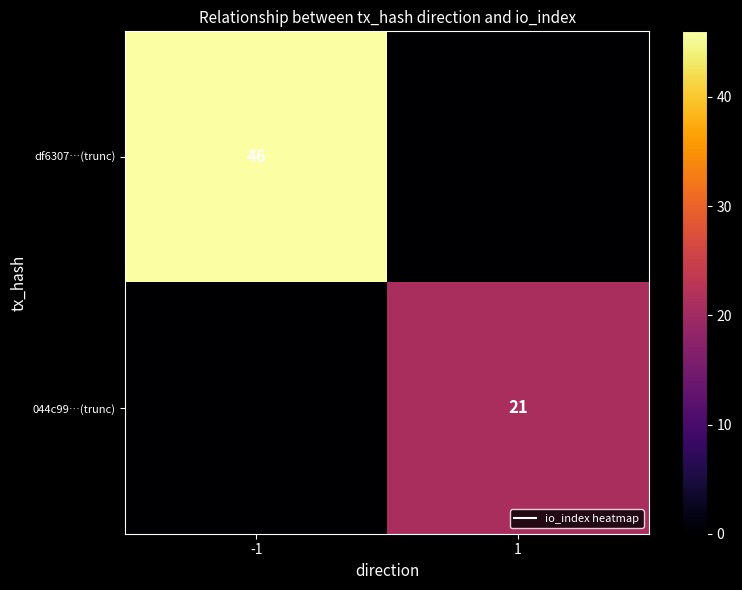

Rank the series at -1 from highest to lowest value.

df6307…(trunc), 044c99…(trunc)